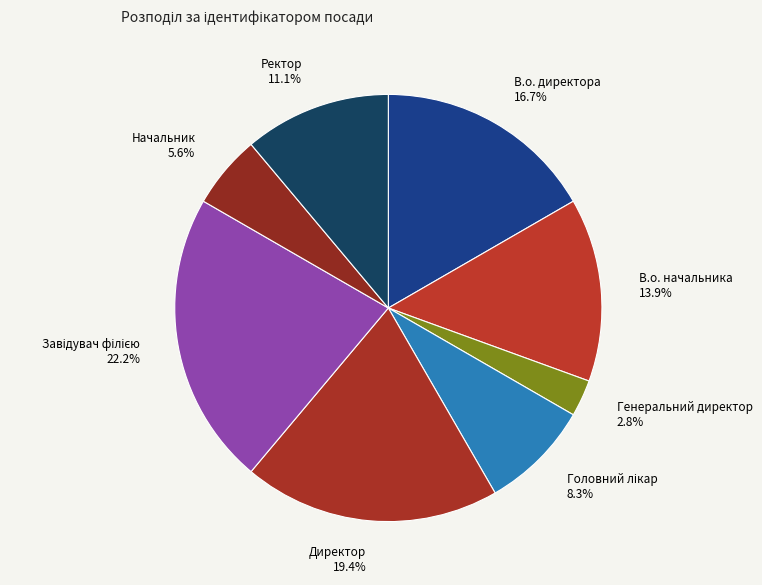

Is there a majority slice in this chart?

No